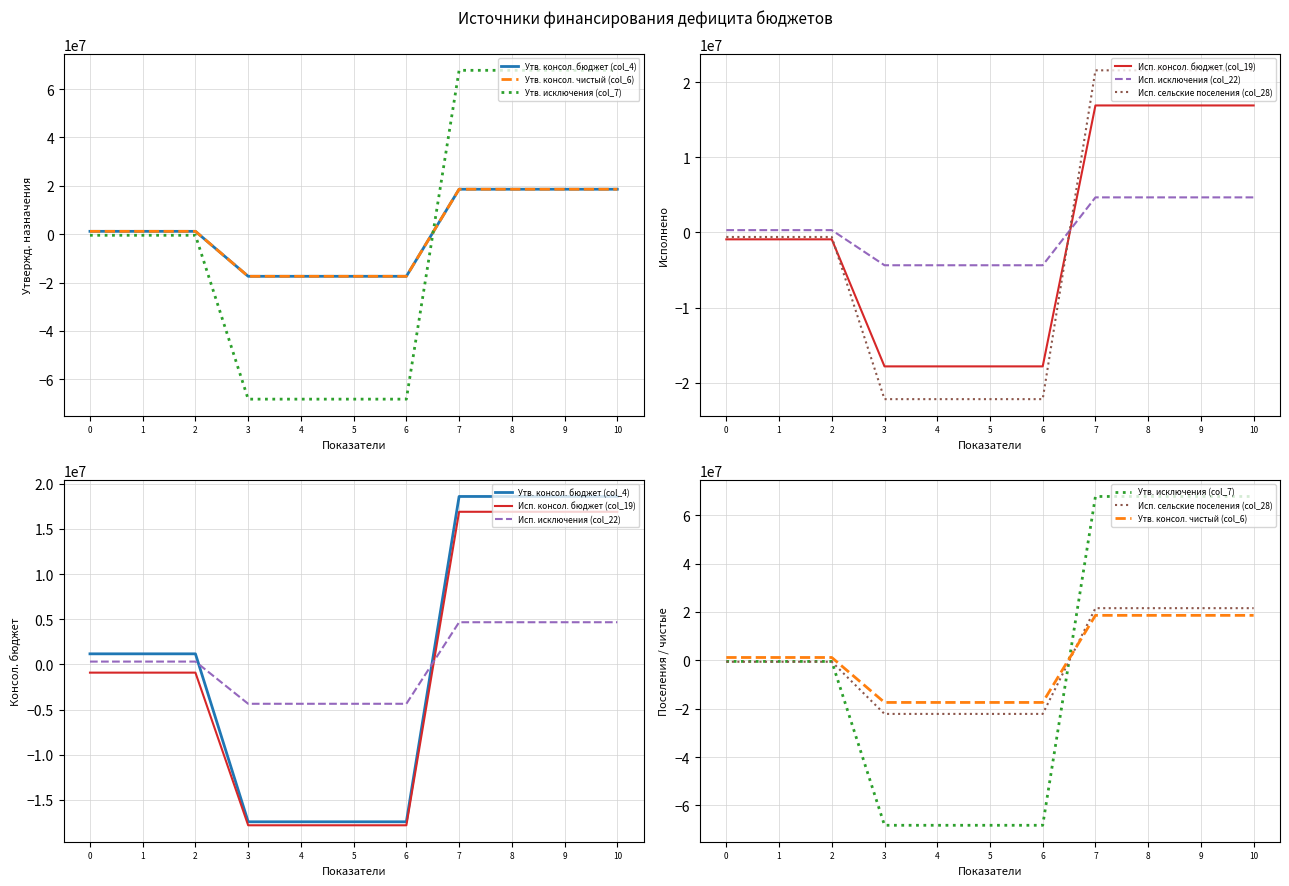

What is the total value across all series at 4?

-147433602.6